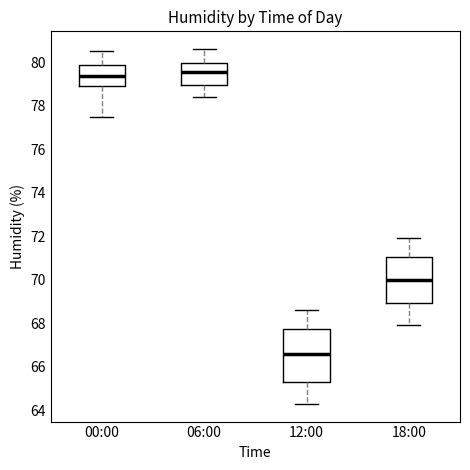

Reading left to right, transcribe this box plot: for each box, give where its median line is, the range the box spans, and where its two whiskers end, as read against the y-axis. The values are not printed on the chart, so give them approximately, as read against the axis.

00:00: median 79.4, box 79.0 to 79.8, whiskers 77.6 to 80.6
06:00: median 79.6, box 79.0 to 80.0, whiskers 78.4 to 80.6
12:00: median 66.6, box 65.4 to 67.8, whiskers 64.4 to 68.6
18:00: median 70.0, box 69.0 to 71.0, whiskers 68.0 to 72.0